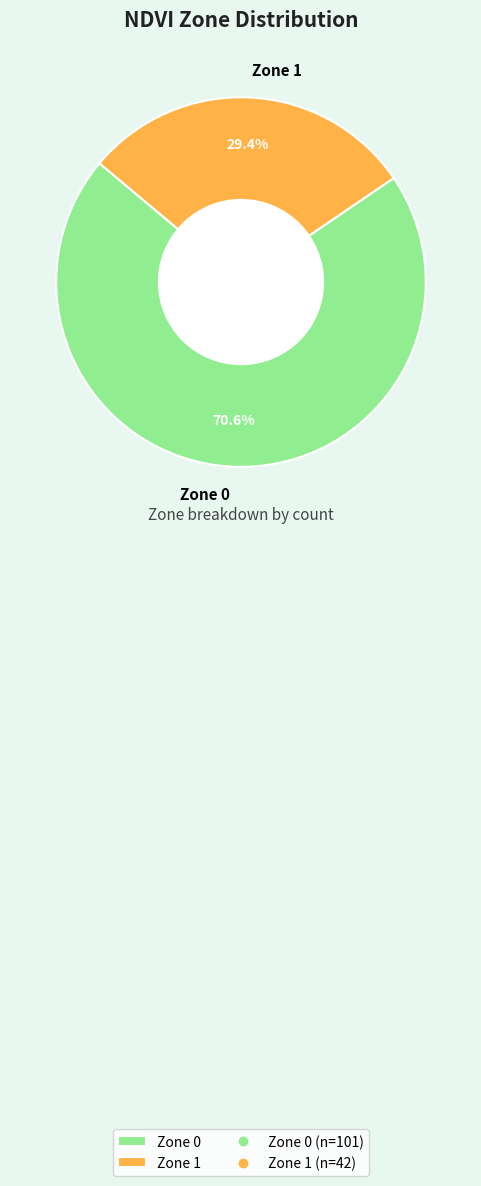

True or false: Zone 0 accounts for 76% of the total.

False